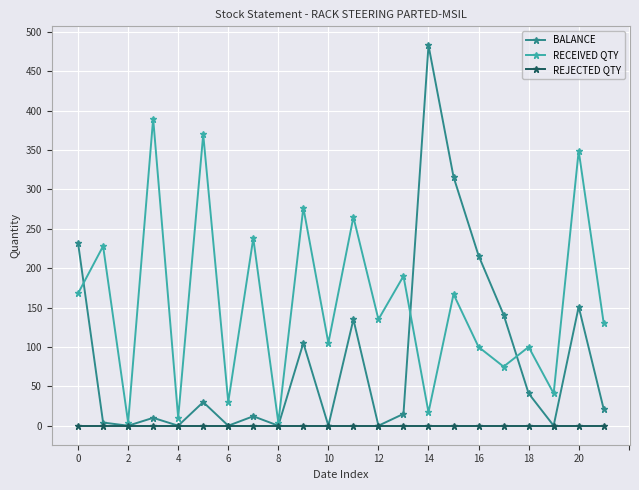

True or false: BALANCE has more than 1 interior local peaks.

True